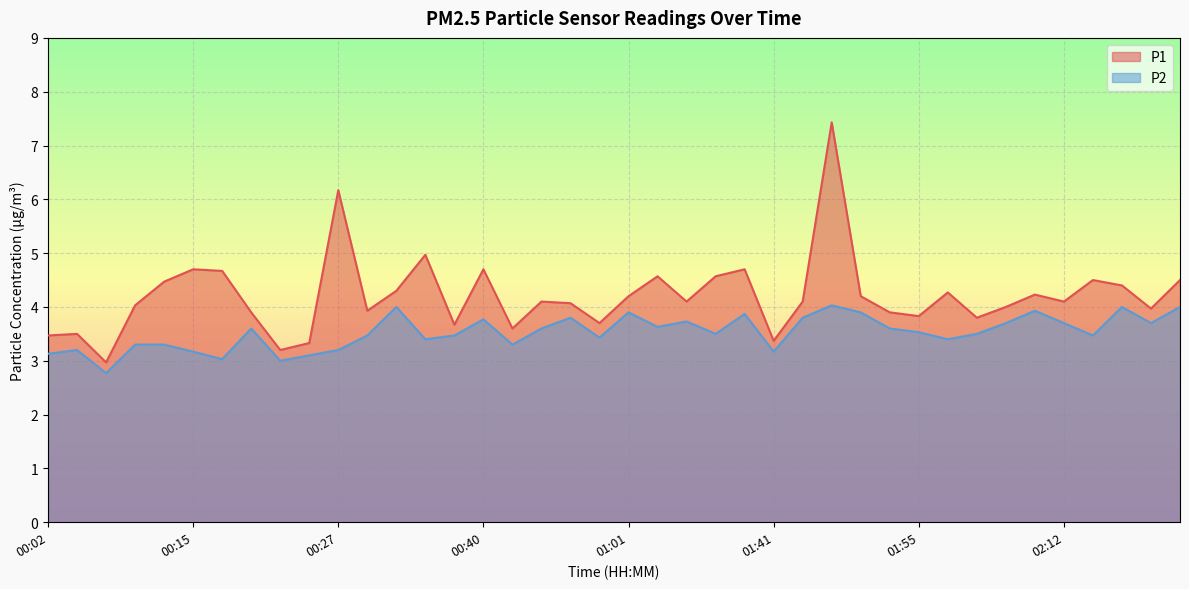

What is the total value across all series at 00:15?

7.9